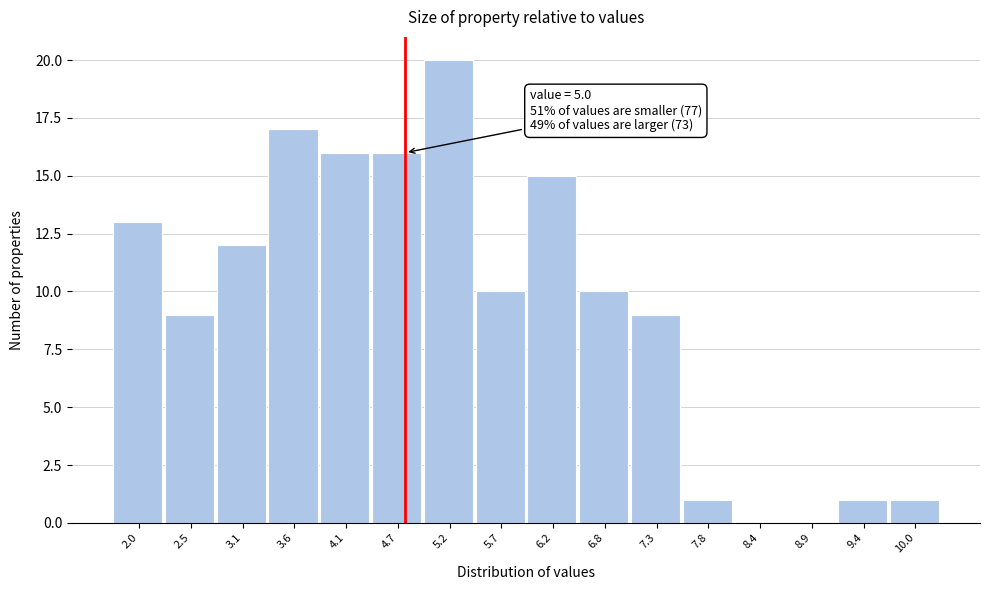

Reading right to left, transcribe all the data shown in this chart.

10.0=1	9.4=1	8.9=0	8.4=0	7.8=1	7.3=9	6.8=10	6.2=15	5.7=10	5.2=20	4.7=16	4.1=16	3.6=17	3.1=12	2.5=9	2.0=13